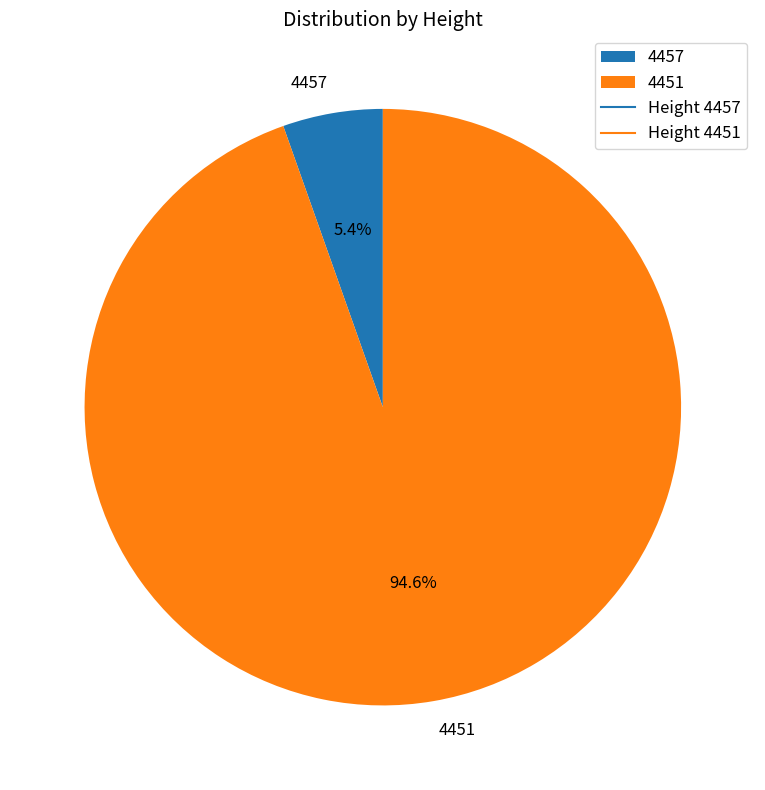

Is it true that 4457 is 5% of the pie?

True